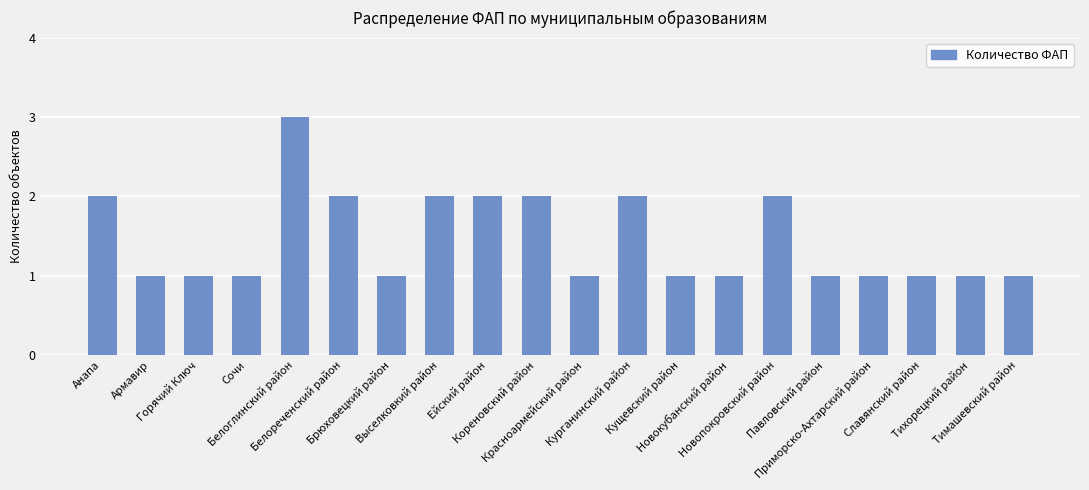

Which label corresponds to the largest value in the chart?

Белоглинский район